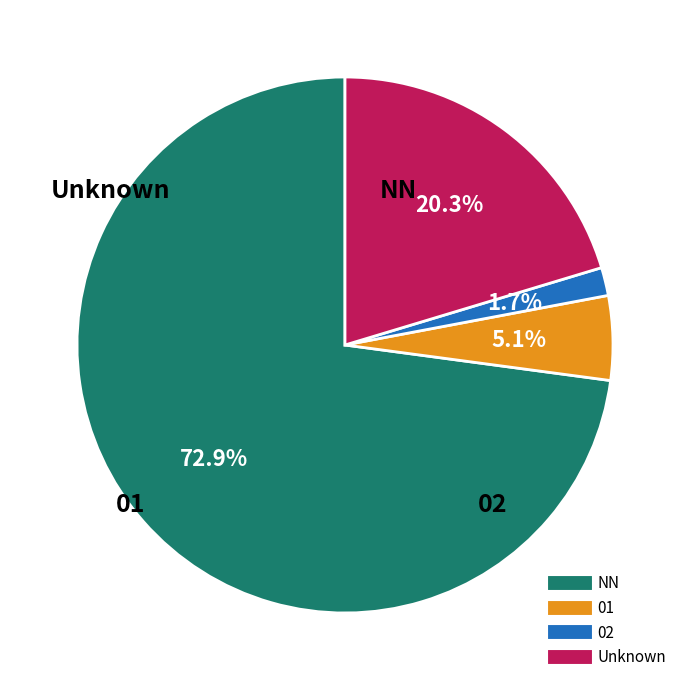

Is there any slice that represents more than half of the pie?

Yes